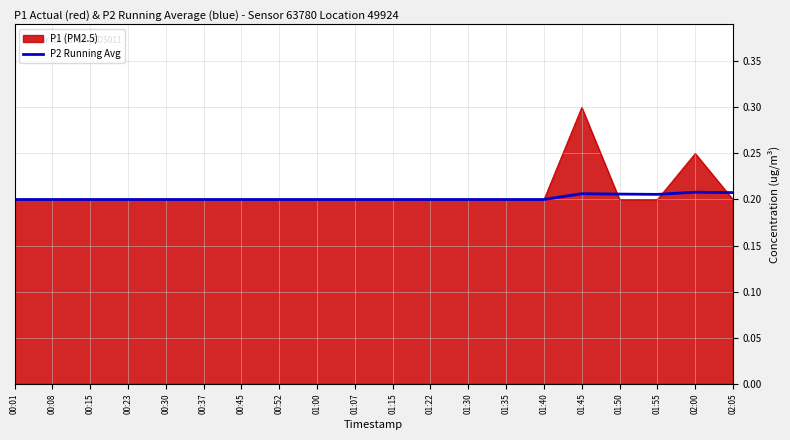

At which category does the chart reach its peak across all series?

01:45